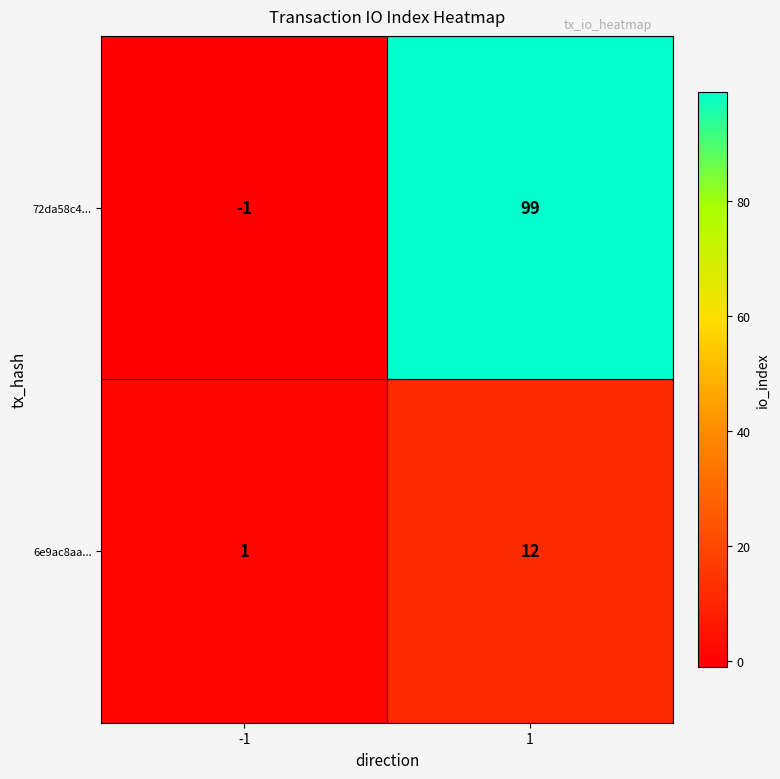

Rank the series by their average value, from lowest to highest.

6e9ac8aa..., 72da58c4...